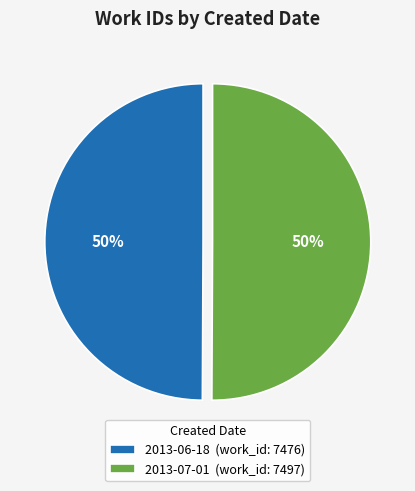

Is the sum of 2013-06-18 and 2013-07-01 greater than half?

Yes